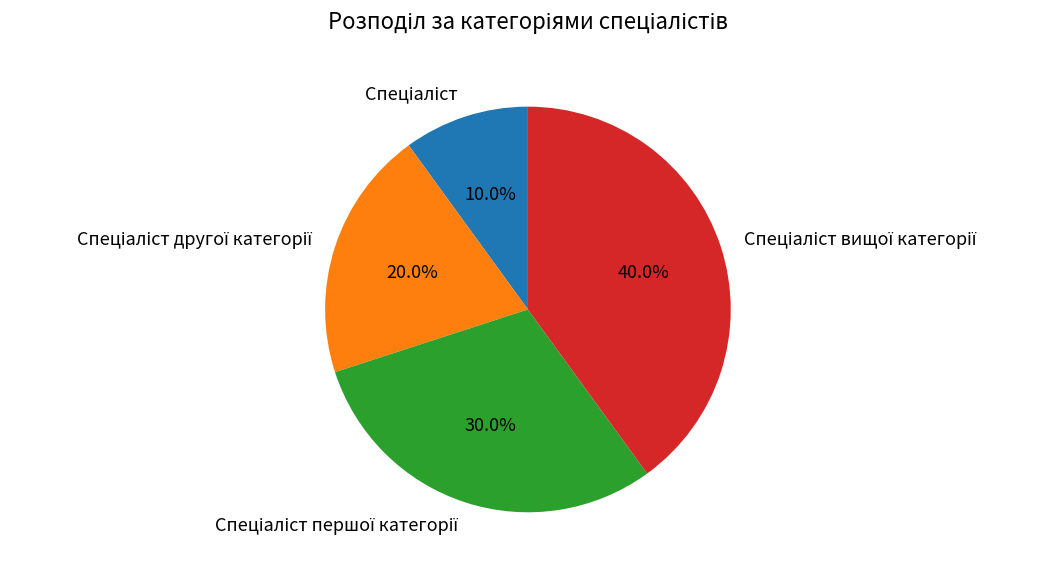

Is there any slice that represents more than half of the pie?

No